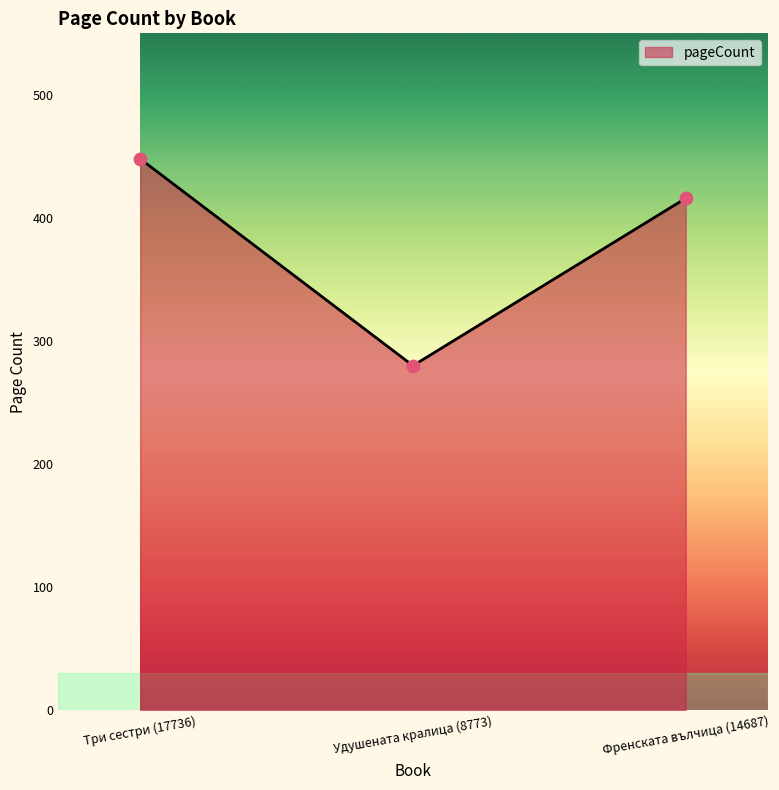

Approximately how many times larger is the value at Френската вълчица (14687) compared to Три сестри (17736)?

0.9